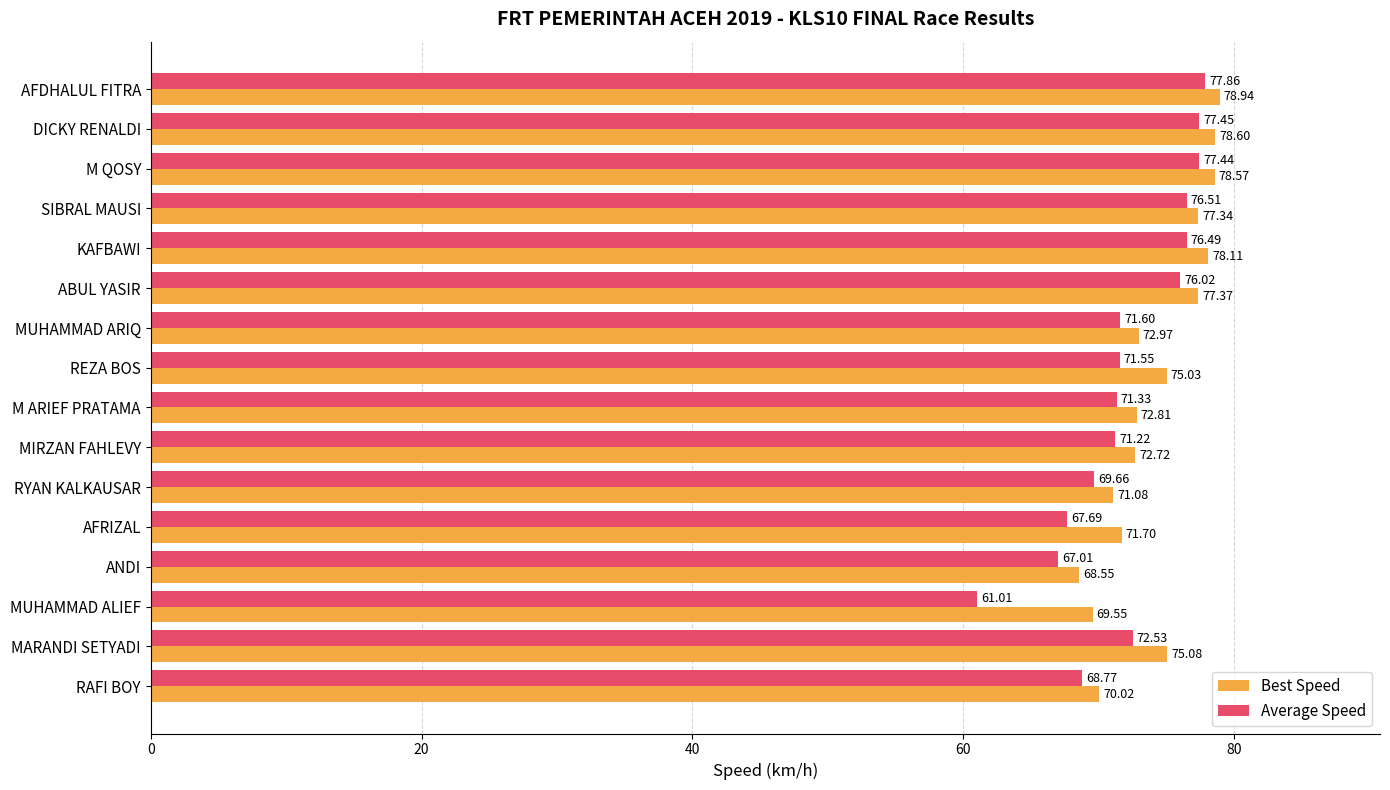

Count the number of categories in the chart.

16